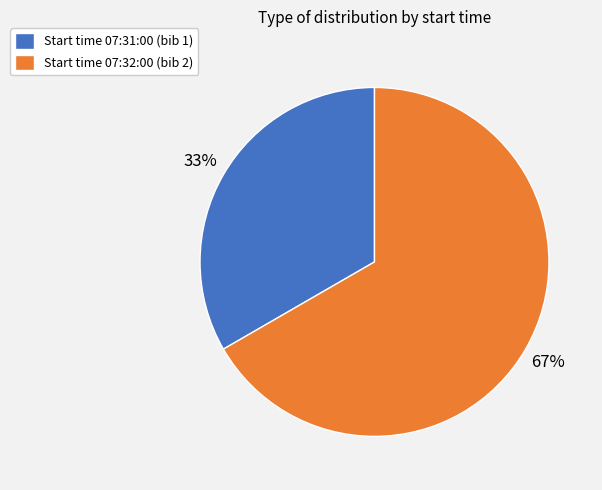

Which slice is the largest?

Start time 07:32:00 (bib 2)